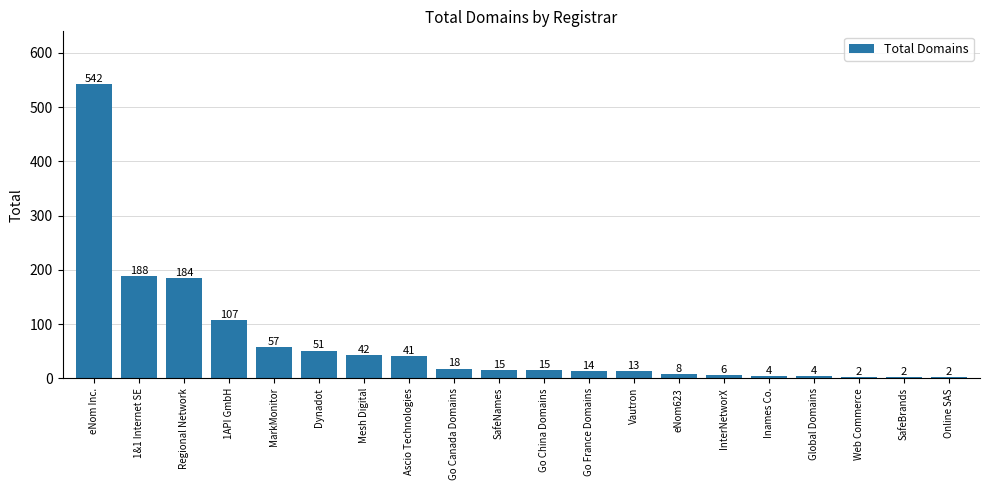

What is the sum of the values at Go France Domains and Mesh Digital?

56